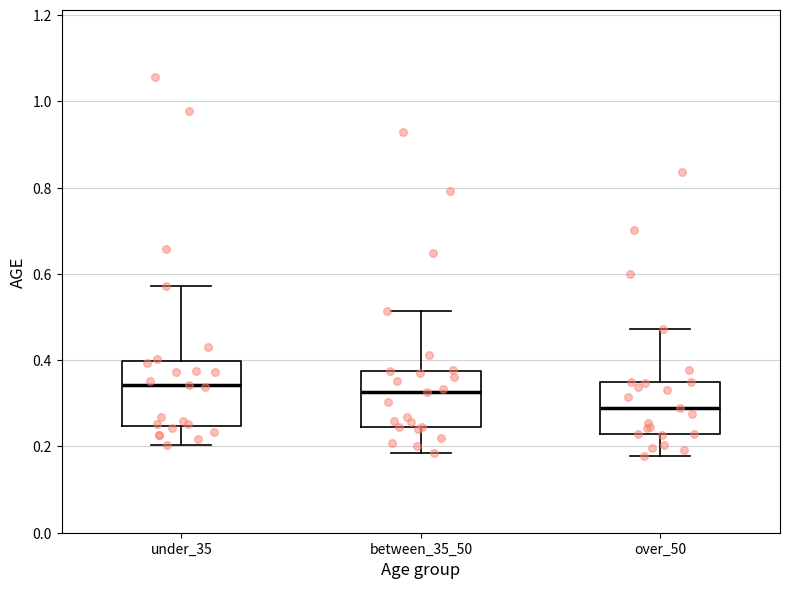

Reading left to right, read every box against the y-axis: the position of its median line, the range the box covers, and the ends of its whiskers. The values are not printed on the chart, so give them approximately, as read against the axis.

under_35: median 0.34, box 0.24 to 0.40, whiskers 0.20 to 0.58
between_35_50: median 0.32, box 0.24 to 0.38, whiskers 0.18 to 0.52
over_50: median 0.28, box 0.22 to 0.34, whiskers 0.18 to 0.48